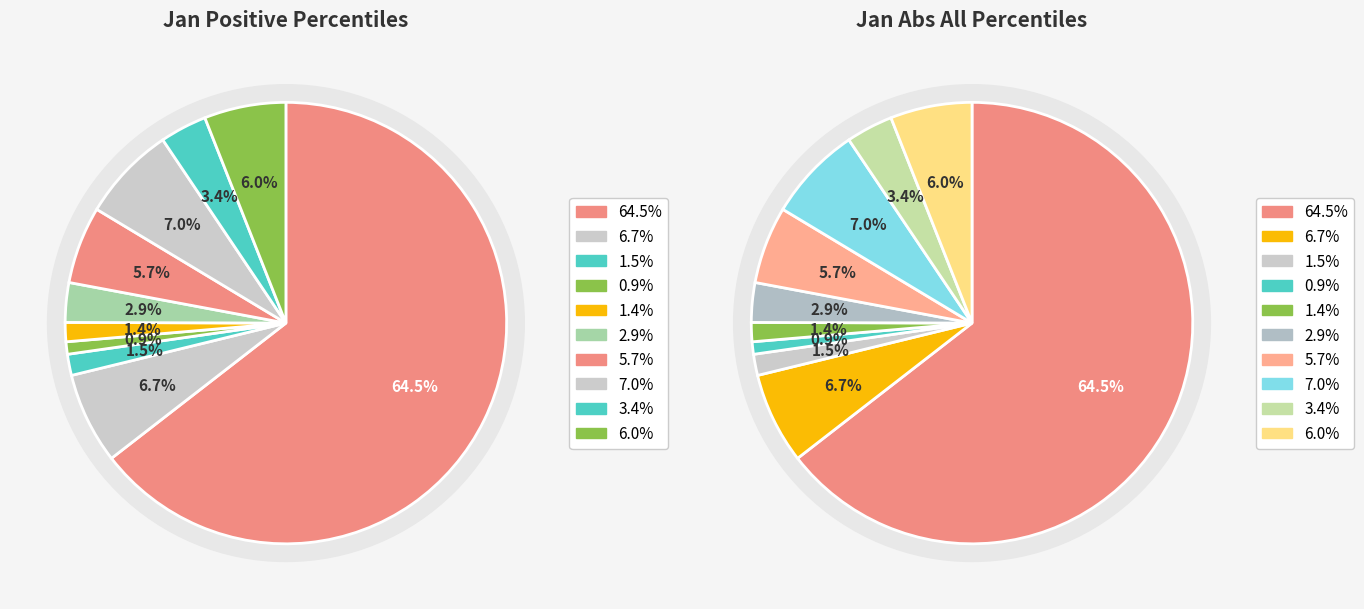

To the nearest percent, what is the average slice percentage?

10%